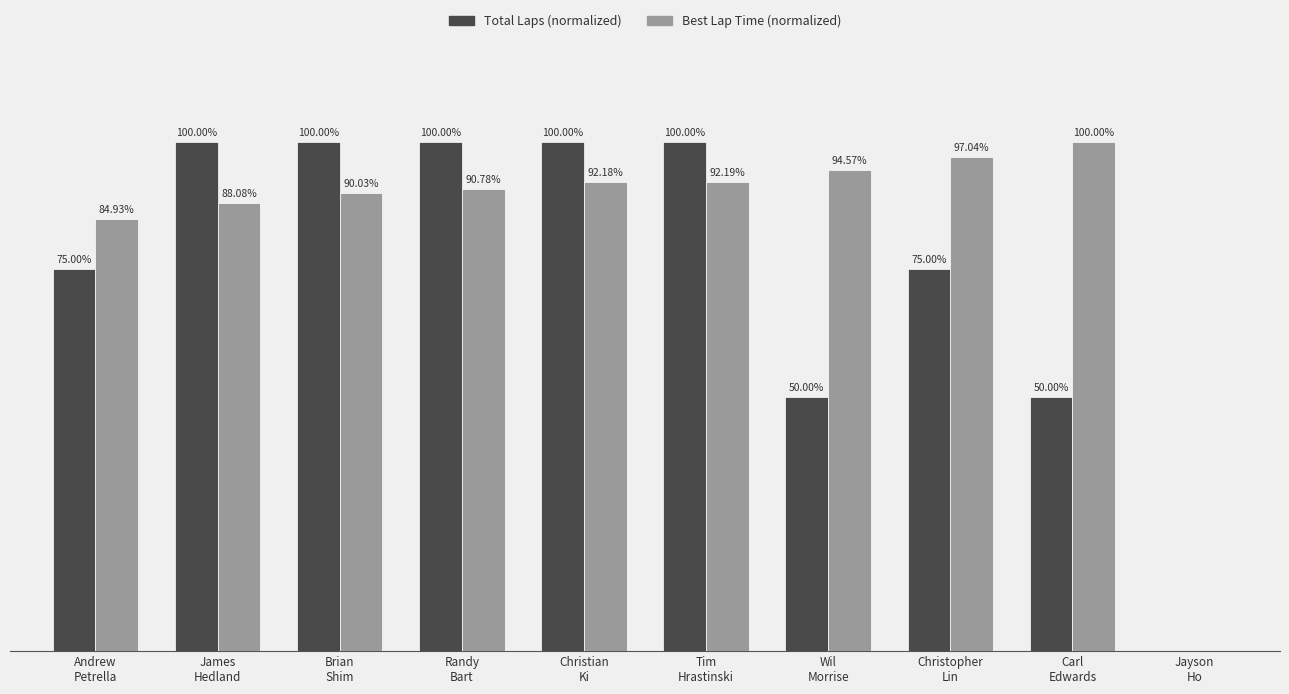

Which series has the largest total across all categories?

Best Lap Time (normalized)